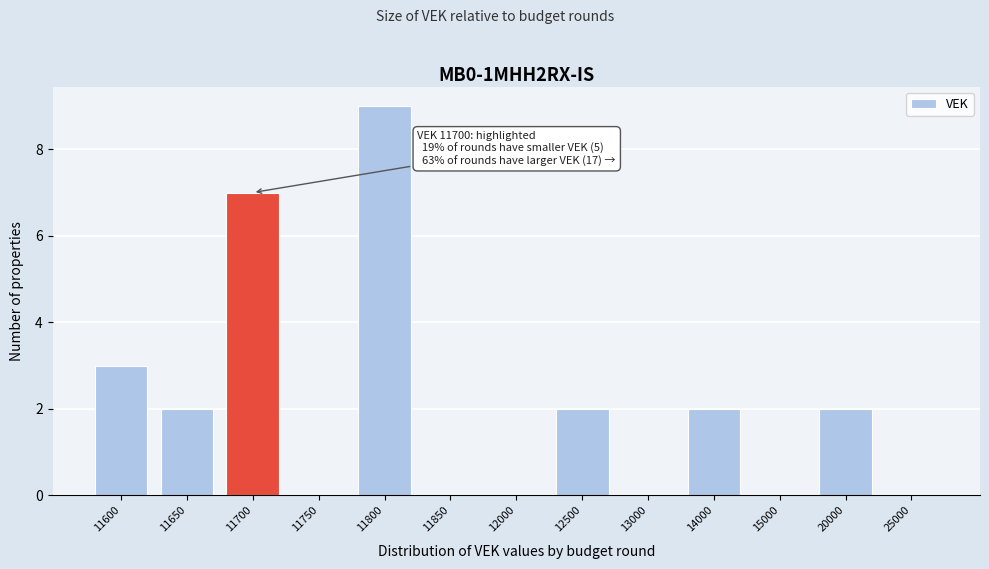

Reading left to right, transcribe all the data shown in this chart.

11600=3	11650=2	11700=7	11750=0	11800=9	11850=0	12000=0	12500=2	13000=0	14000=2	15000=0	20000=2	25000=0